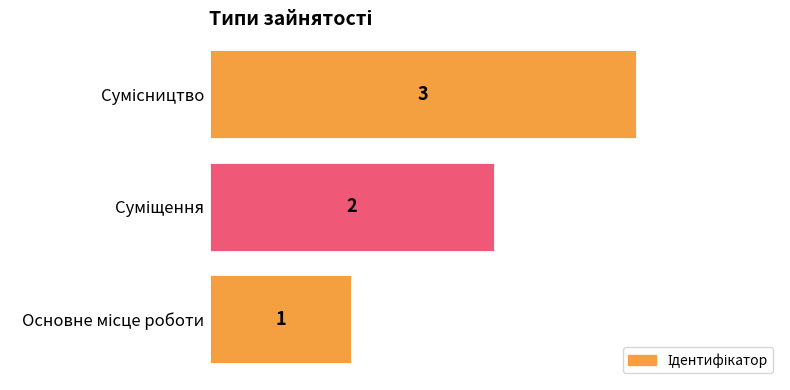

What is the sum of all values?

6